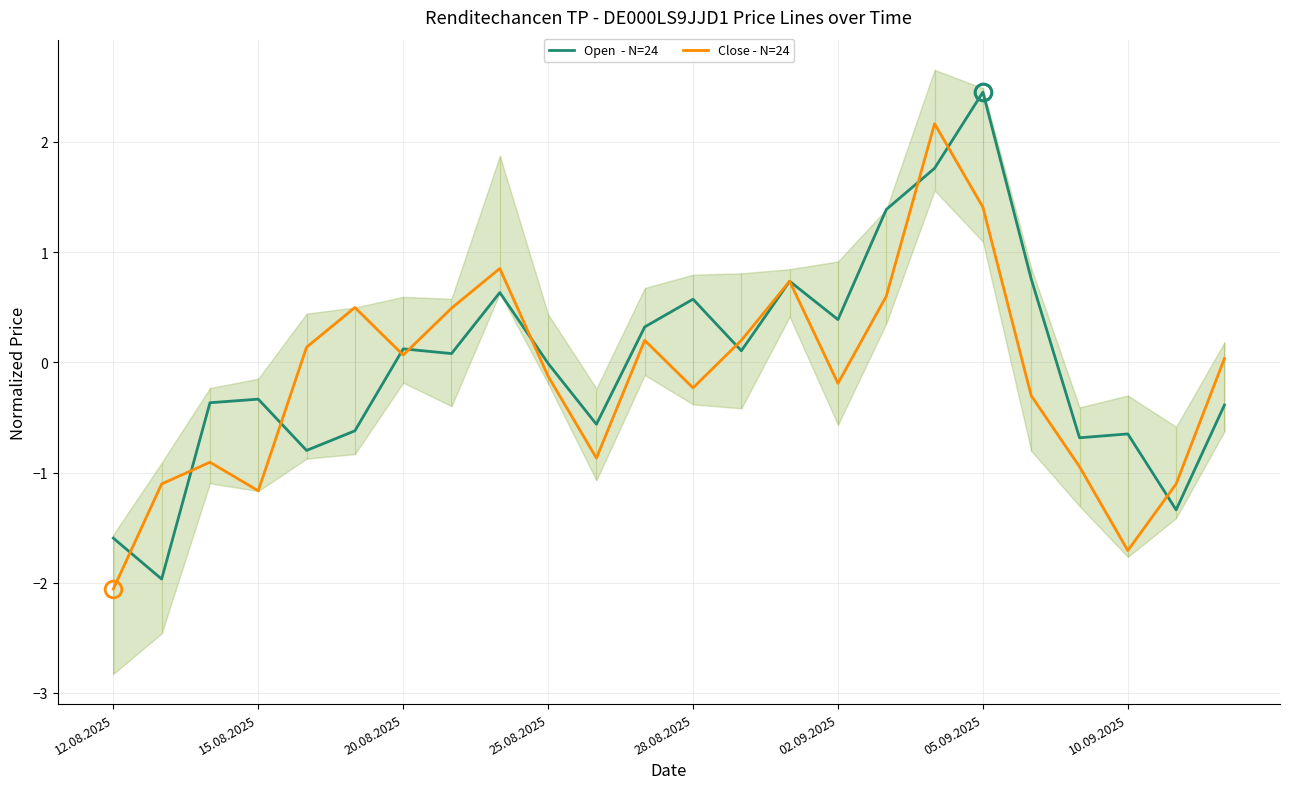

Rank the series by their maximum value, from highest to lowest.

Open  - N=24, Close - N=24